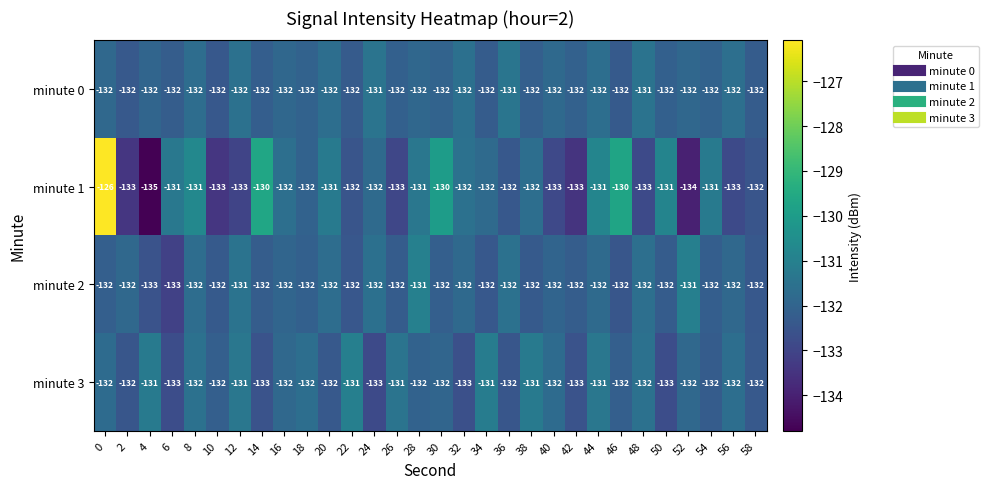

Which series changed the most between 14 and 52?

minute 1